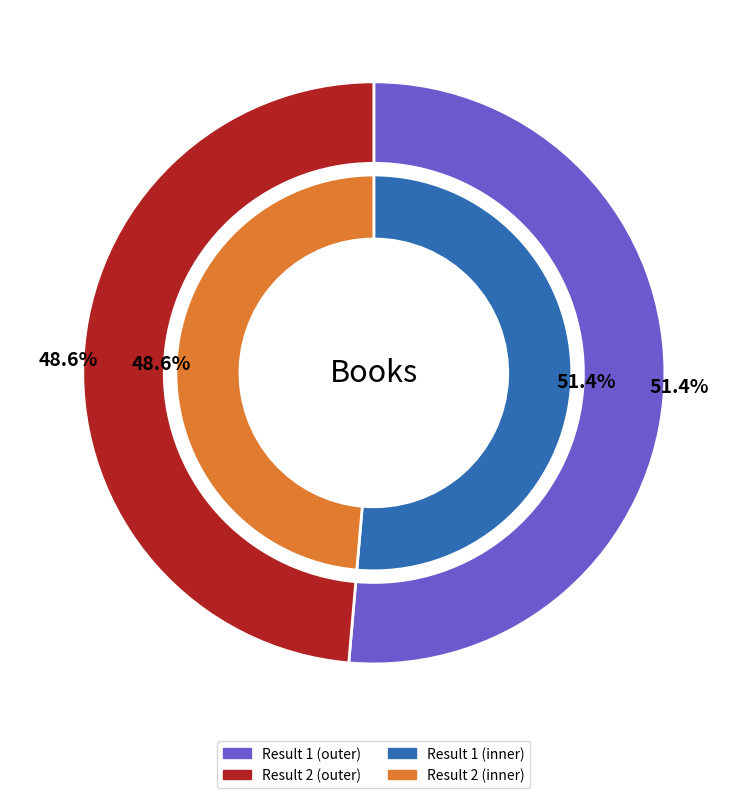

Rank the categories by value from highest to lowest.

1, 2